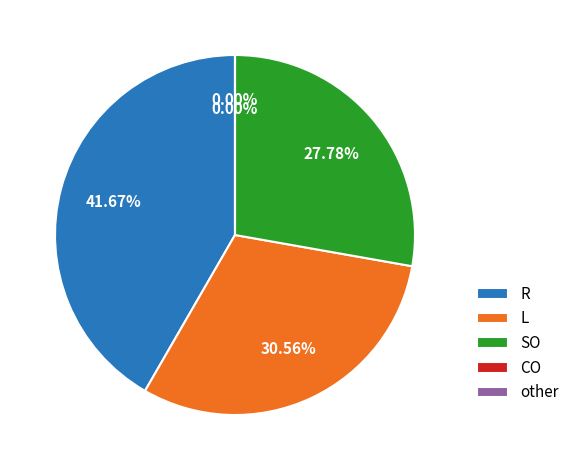

Between other and CO, which is larger?

other